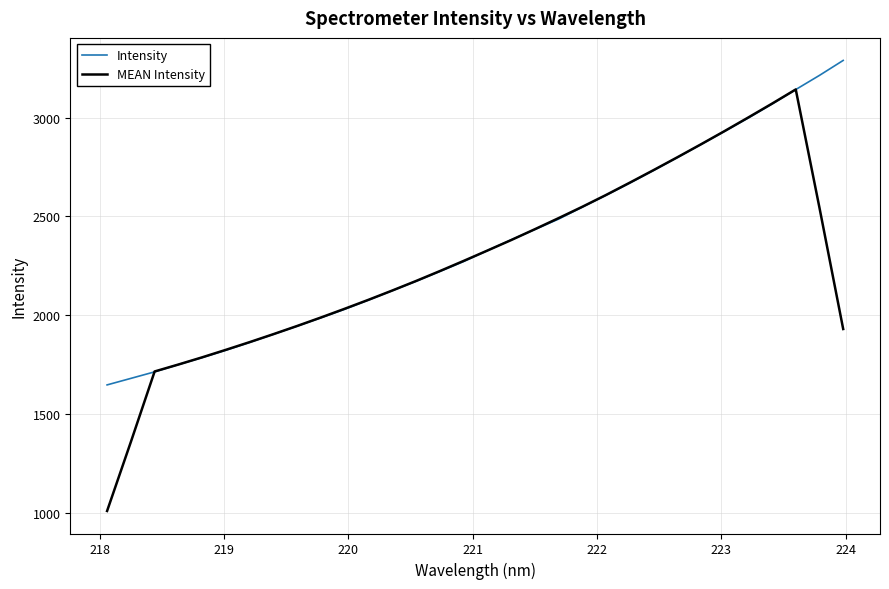

What is the difference between the second highest and second lowest values in the Intensity series?

1535.4